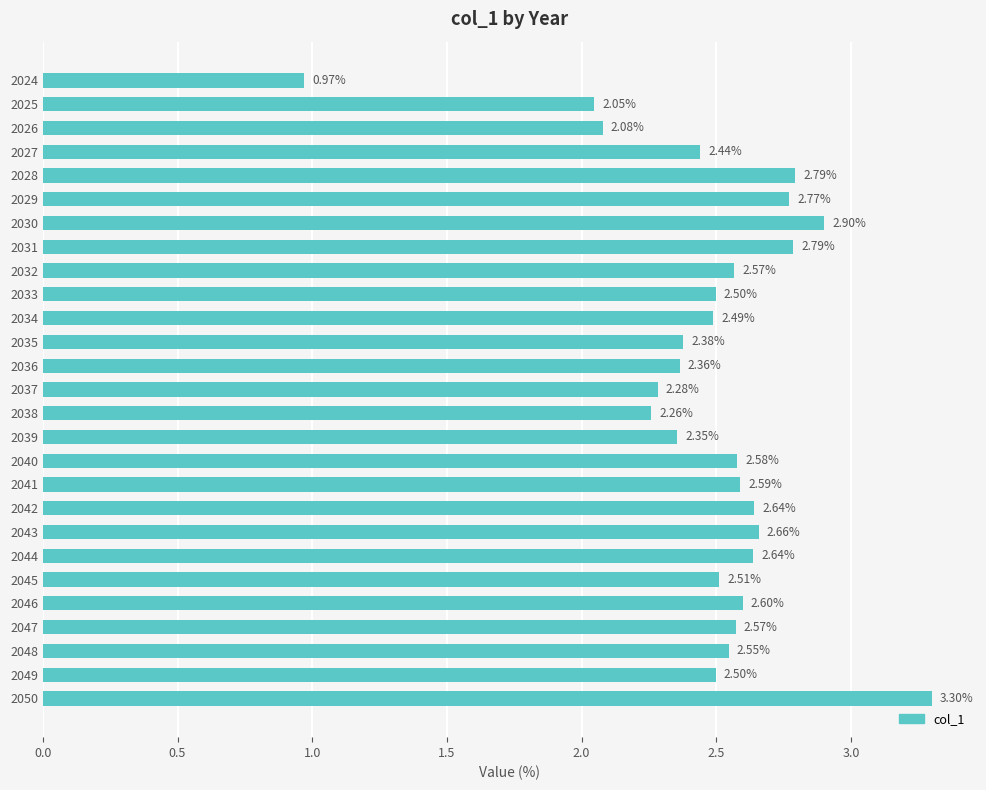

Does the chart contain any negative values?

No